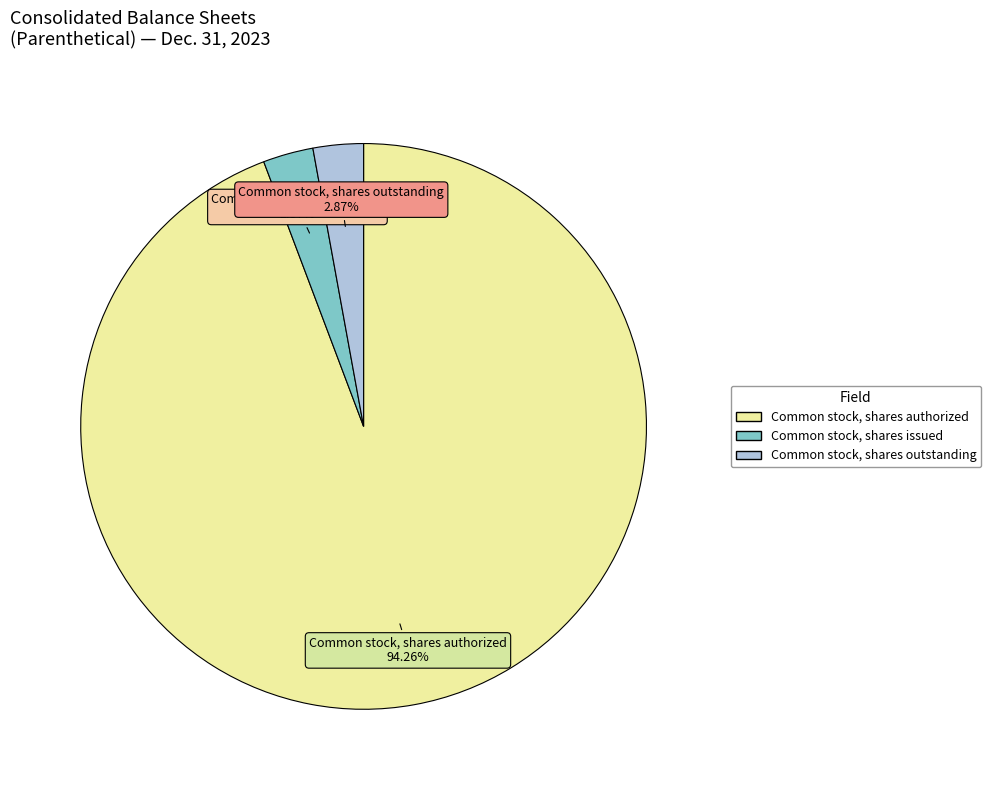

The Common stock, shares outstanding slice represents 13% of the pie. True or false?

False